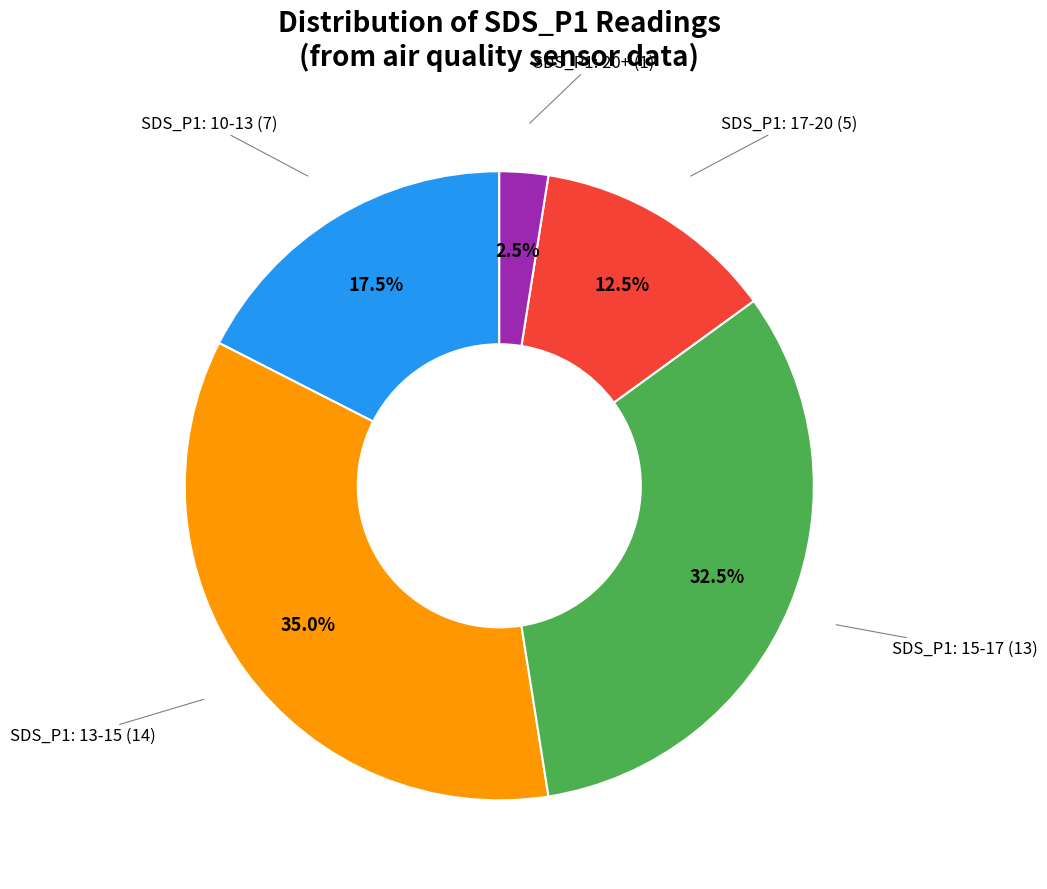

Is there a majority slice in this chart?

No